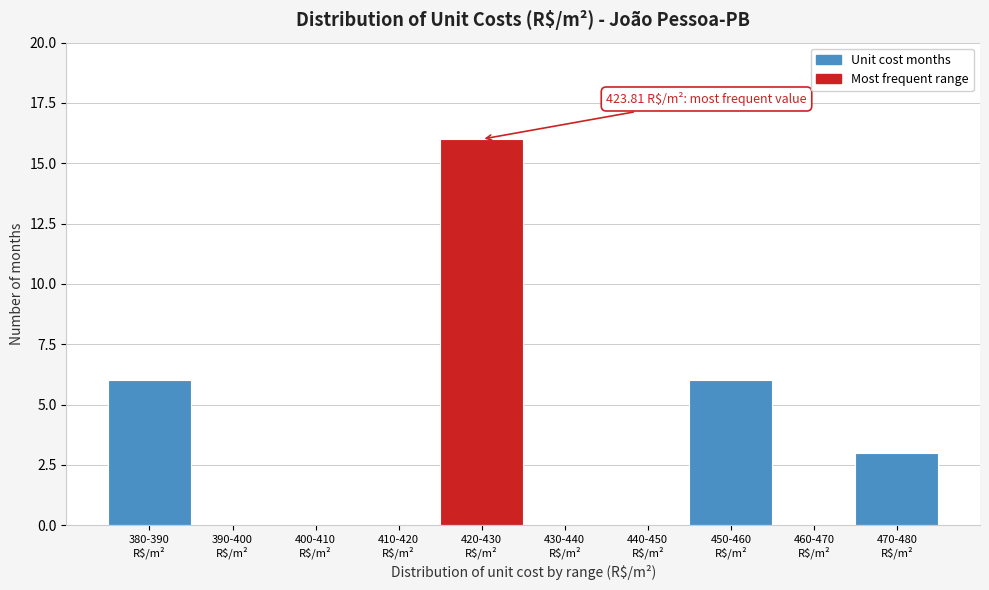

What is the greatest value displayed?

16